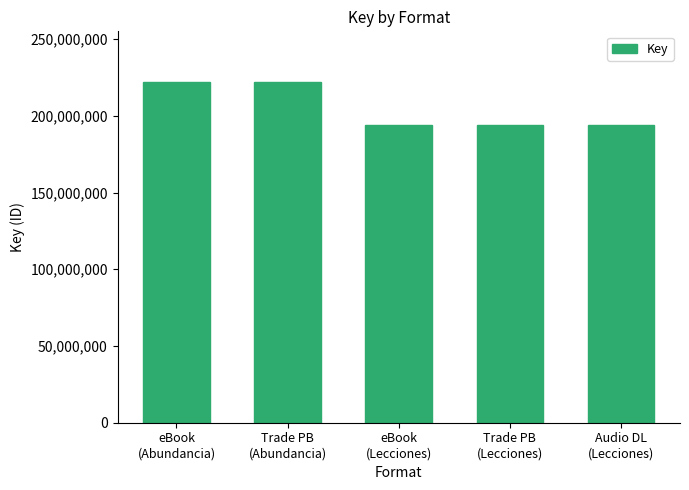

Is it true that the value at Audio DL
(Lecciones) is 194046925?

True